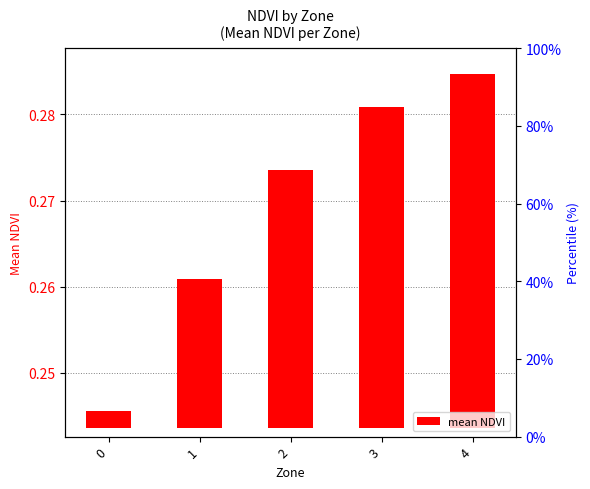

List the labels in order of value, largest first.

4, 3, 2, 1, 0